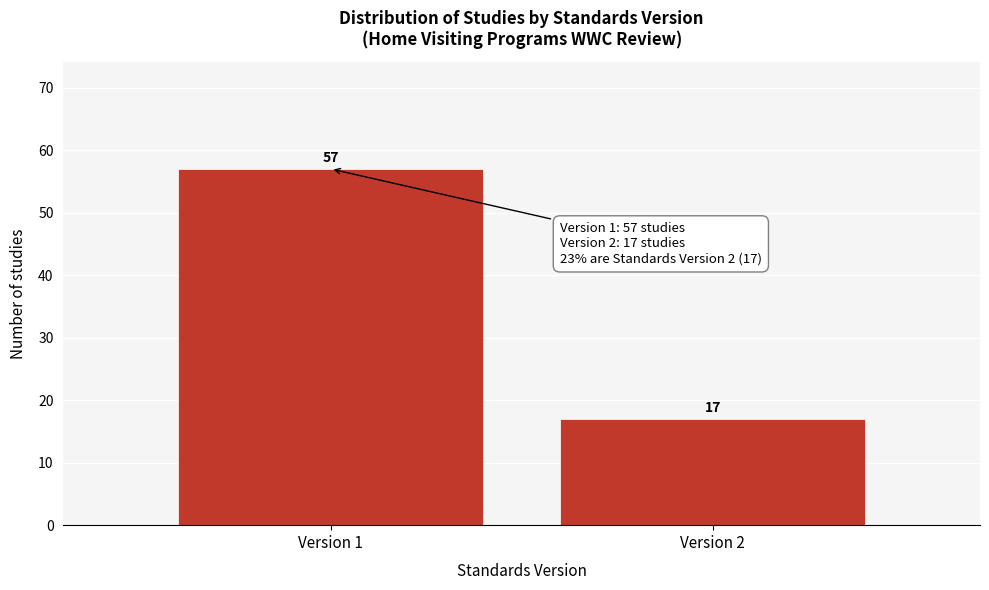

Reading left to right, list all the values displayed in this chart.

57	17